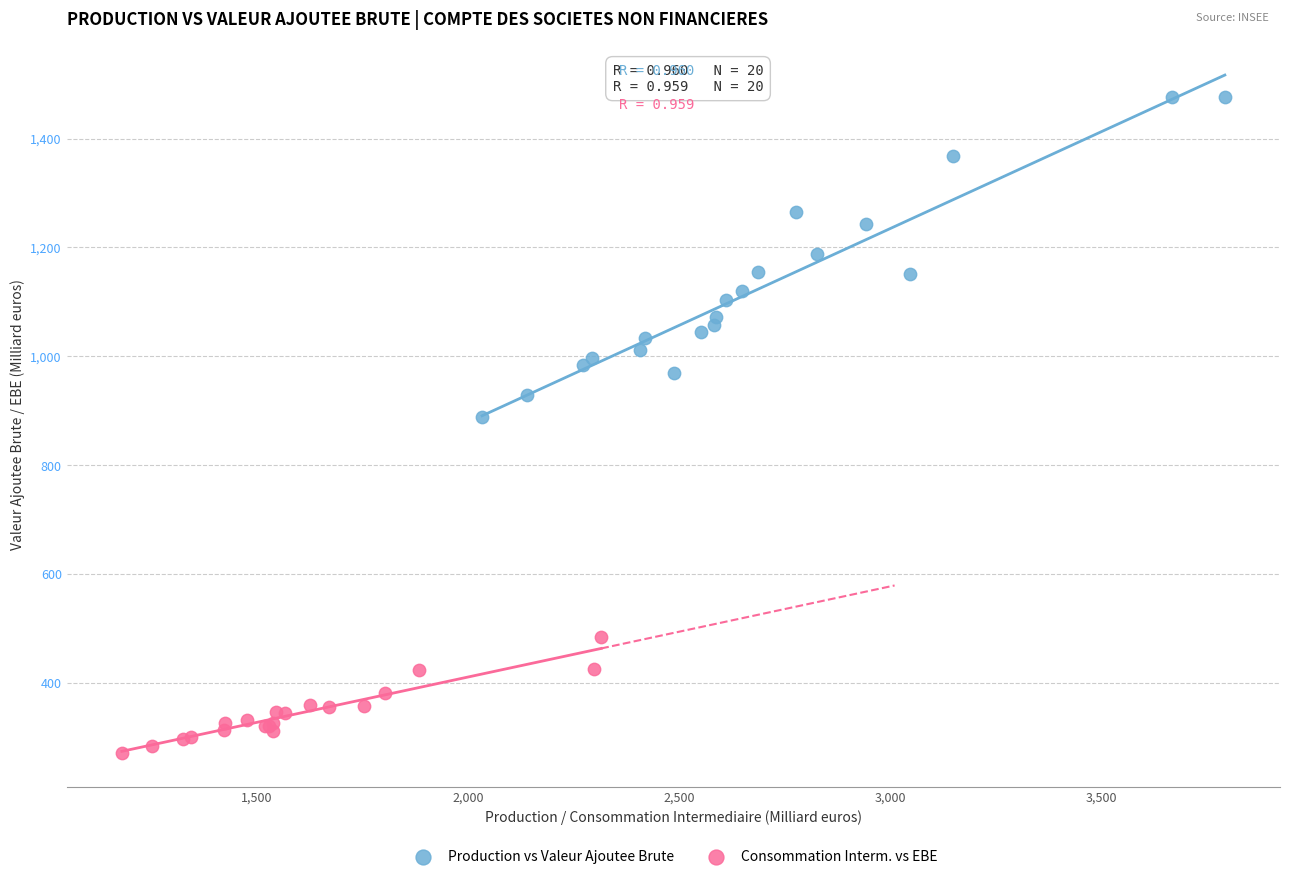

Which series has the widest spread of Y values?

Production vs Valeur Ajoutee Brute